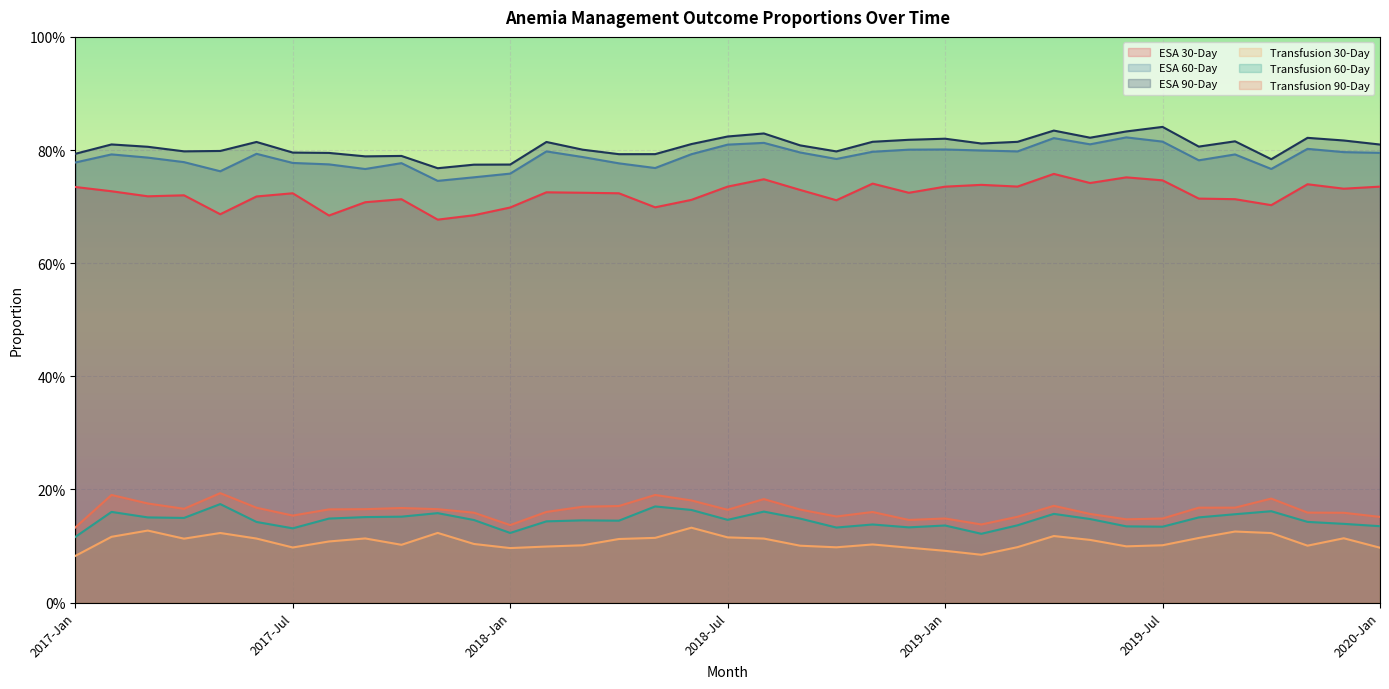

In ESA 30-Day, how many points are higher than both neighbors (excluding endpoints)?

10